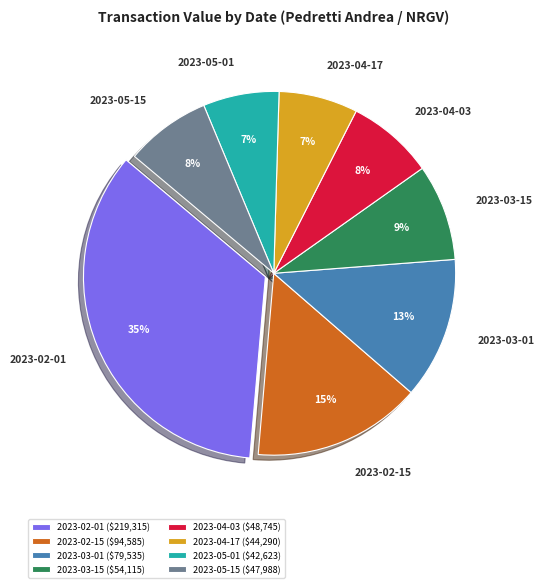

Between 2023-04-17 and 2023-05-15, which is larger?

2023-05-15